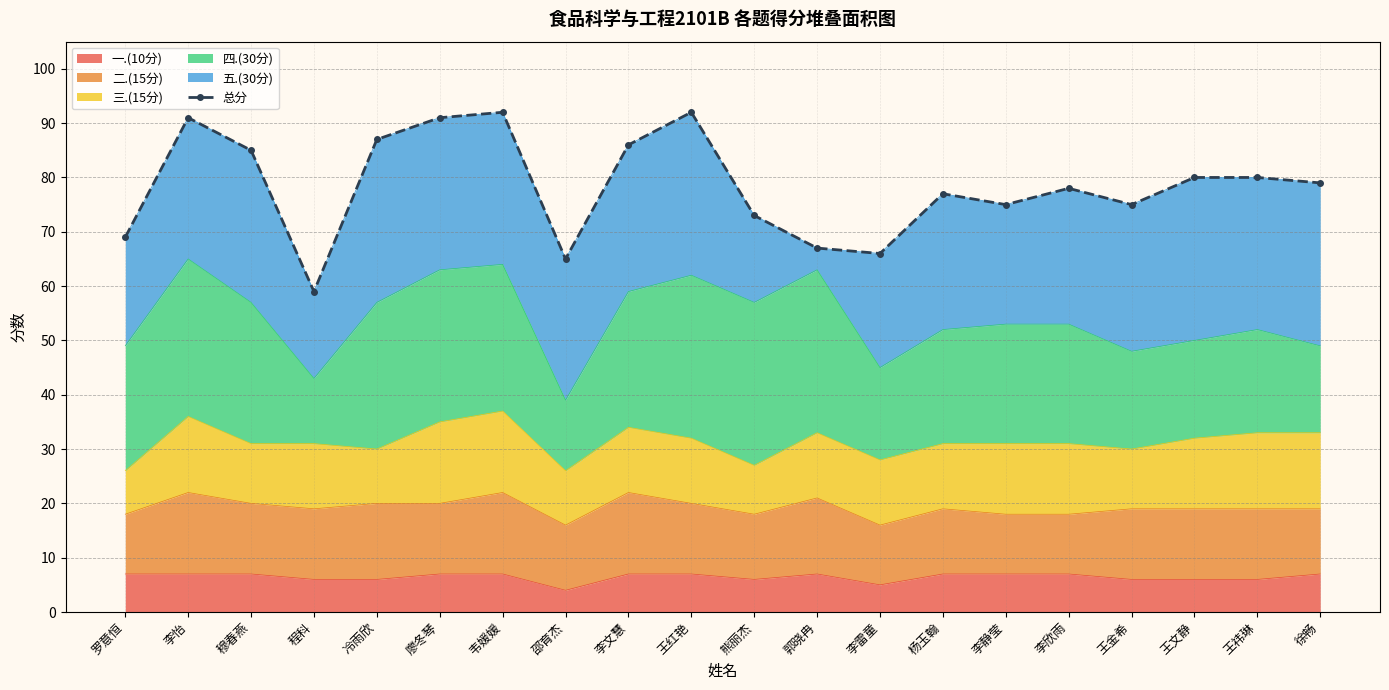

What is the difference between the maximum and minimum values?

33